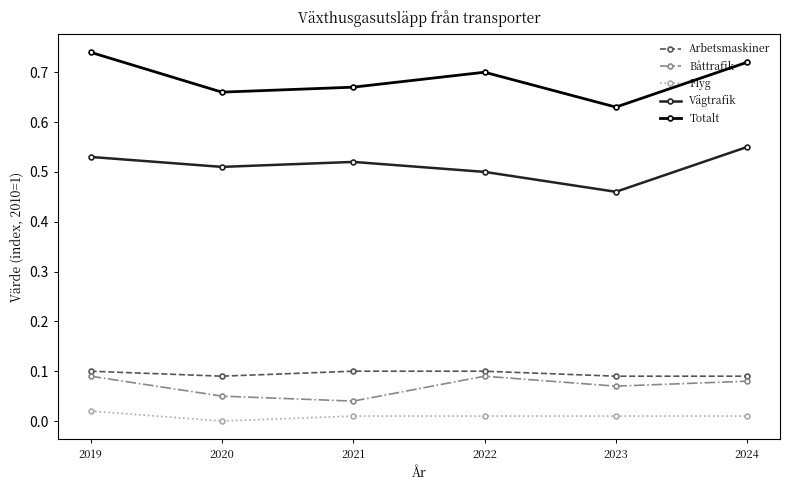

What are all the series names shown in the legend?

Arbetsmaskiner, Båttrafik, Flyg, Vägtrafik, Totalt